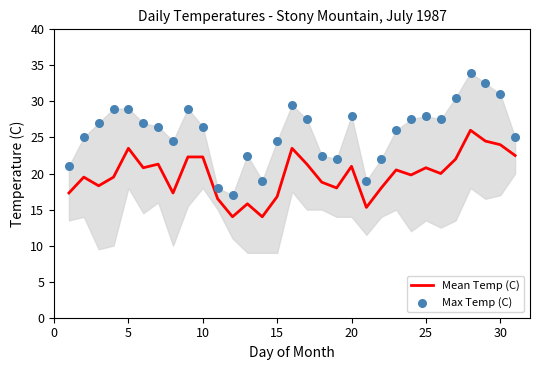

Which series reaches the maximum Y coordinate?

Max Temp (C)